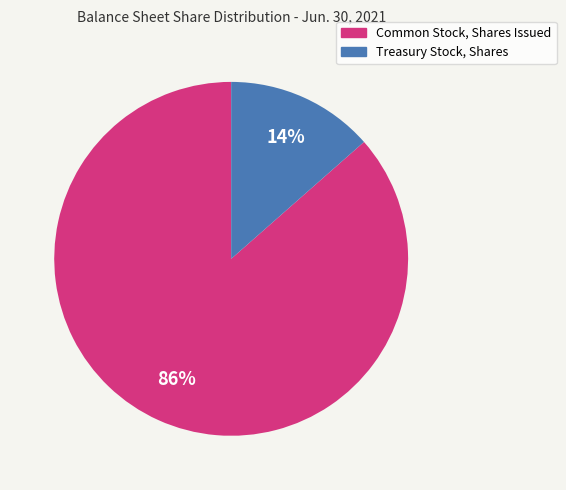

Is it true that Common Stock, Shares Issued is 86% of the pie?

True